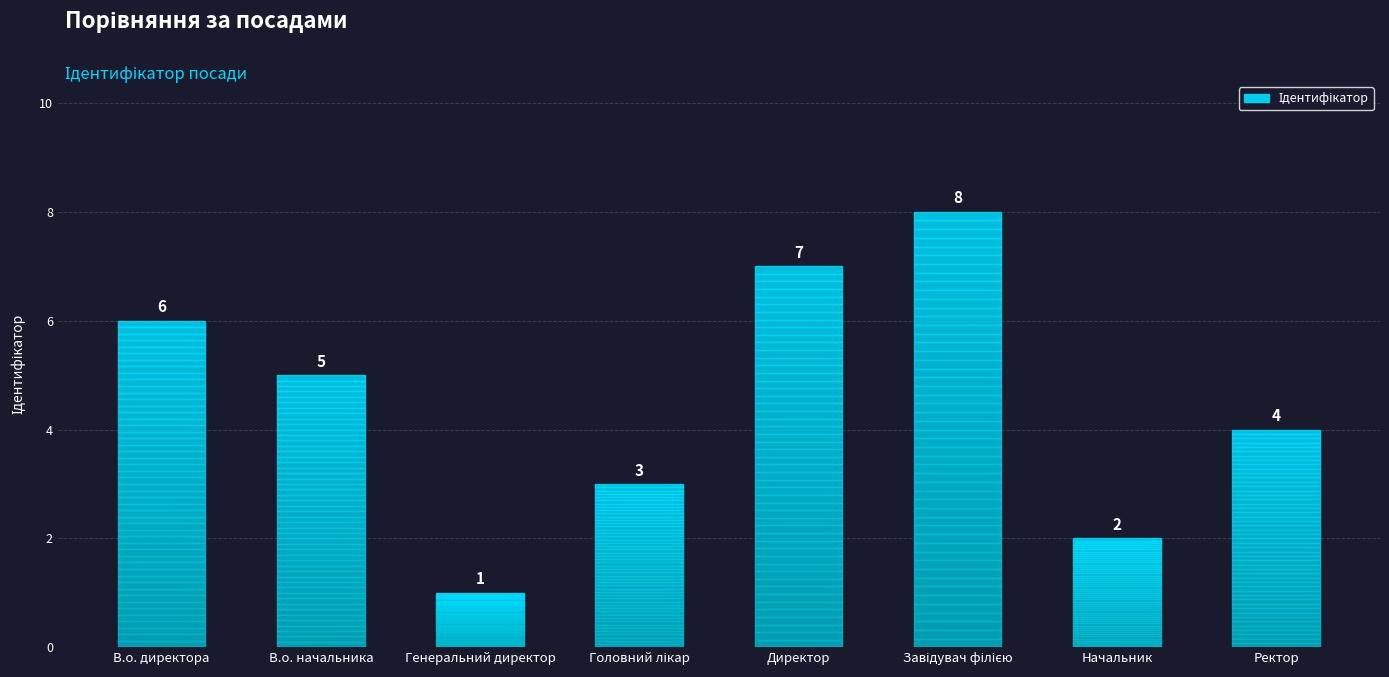

What is the change in value from Головний лікар to Завідувач філією?

+5